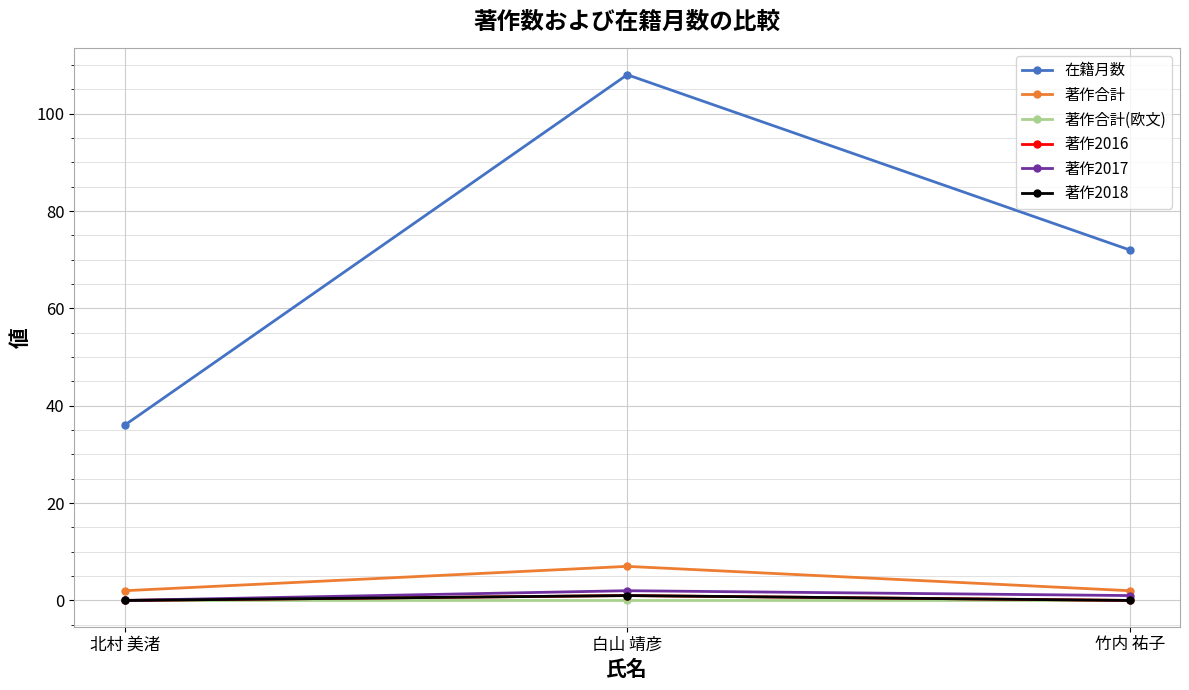

How many 著作2017 values are between 0 and 2?

3